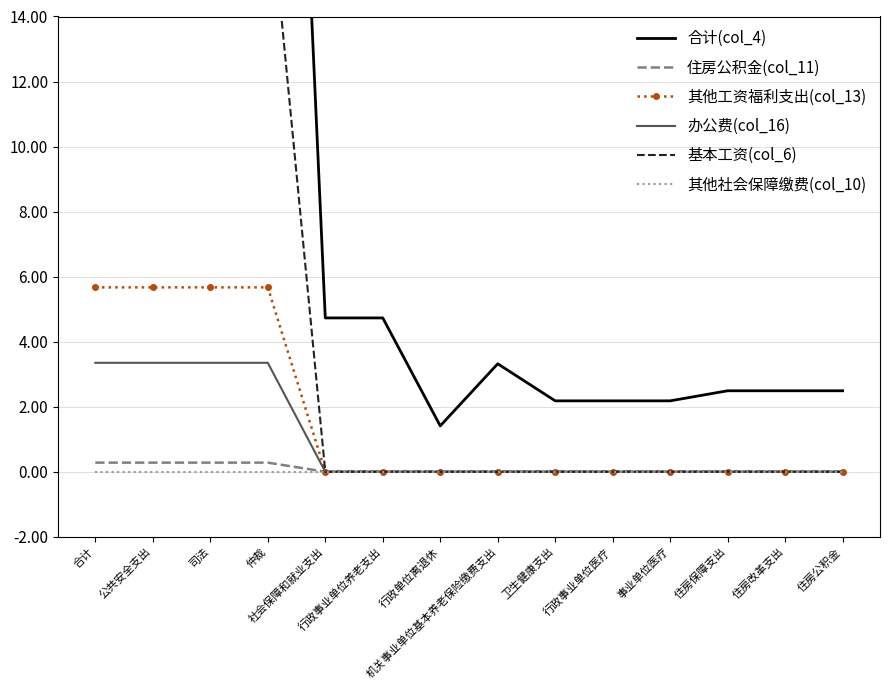

True or false: 其他工资福利支出(col_13) has a value of 1.3 at 合计.

False